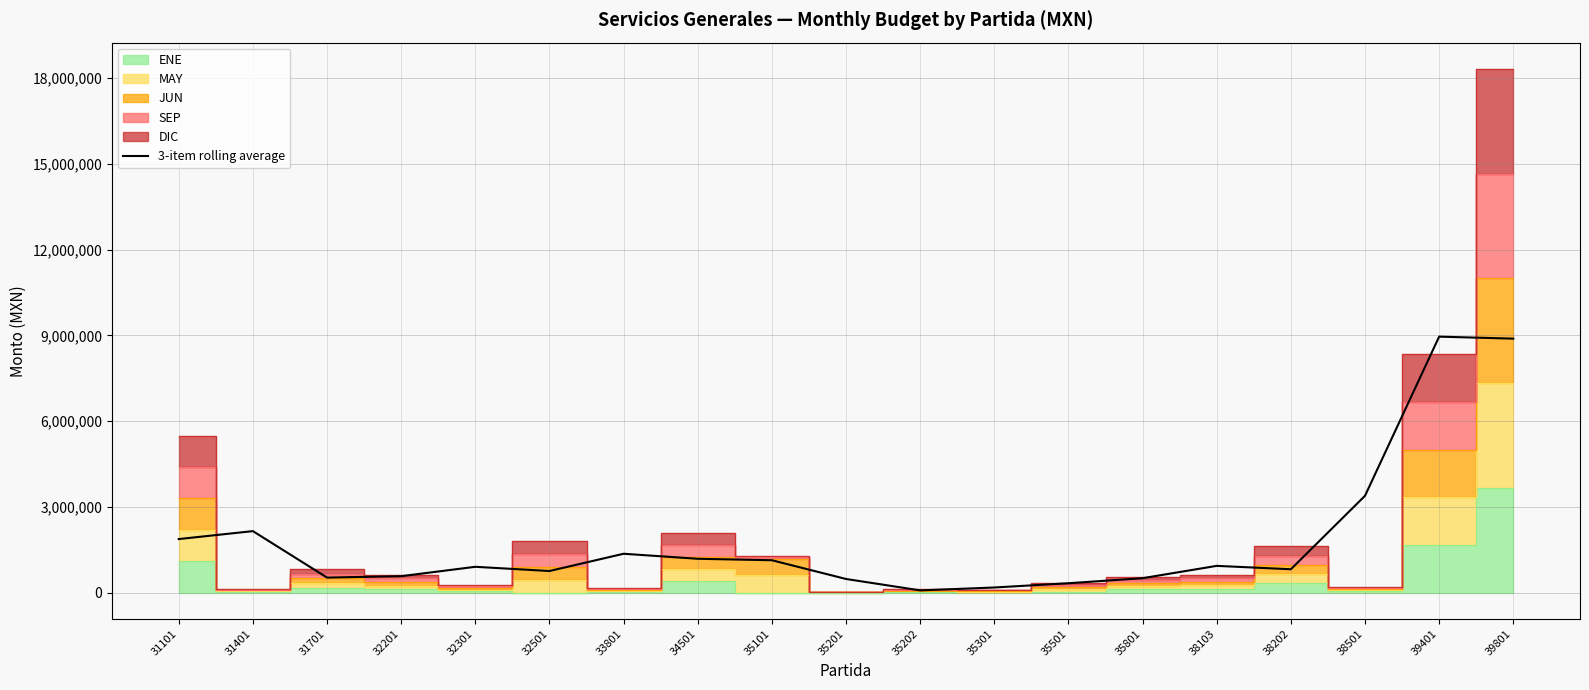

True or false: the data shows 4787605.6 at 38501.

False